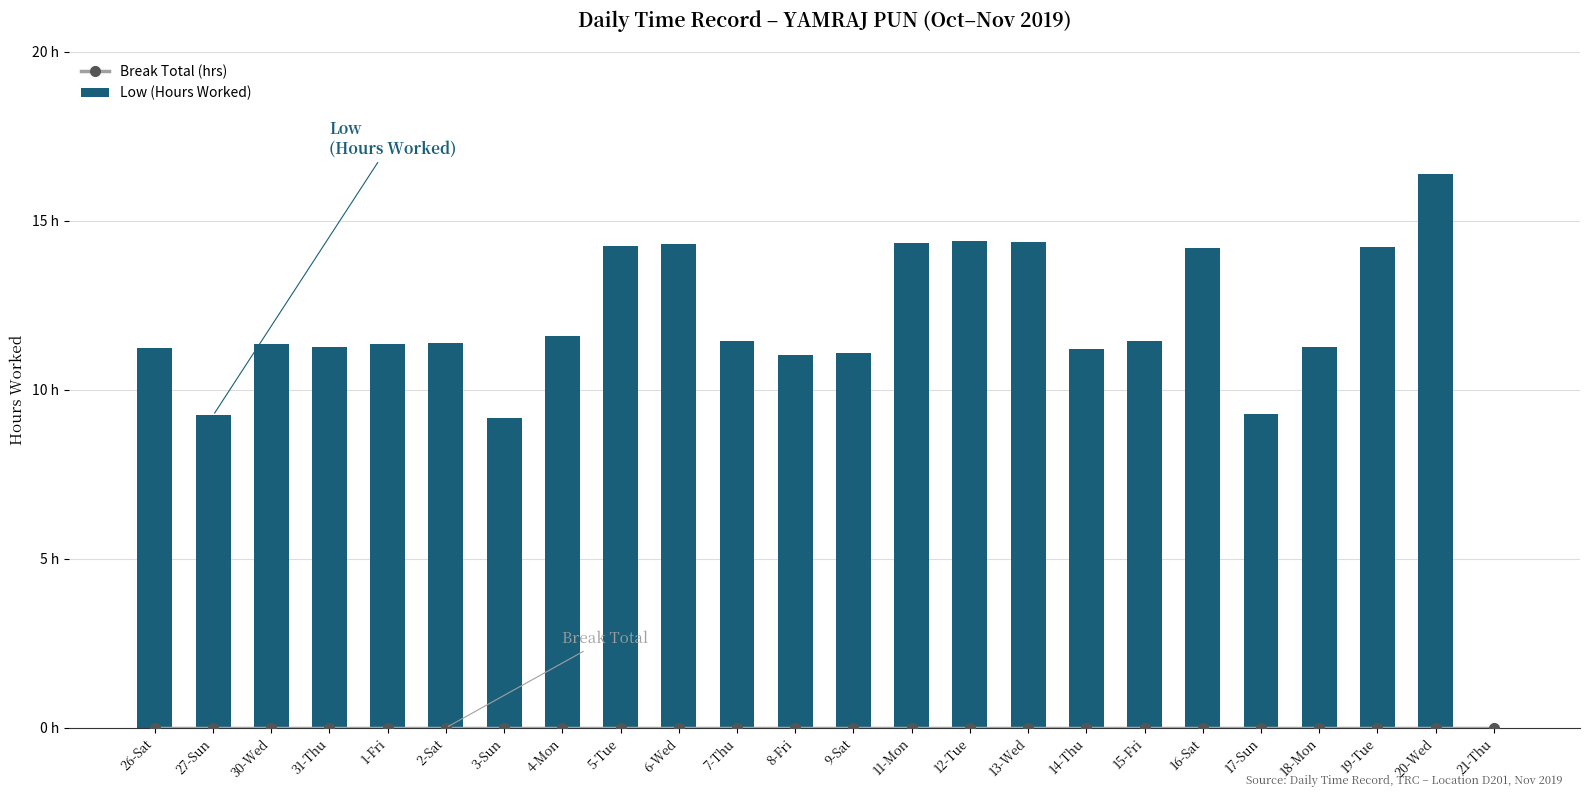

List the series in order of their overall mean, highest first.

Low (Hours Worked), Break Total (hrs)